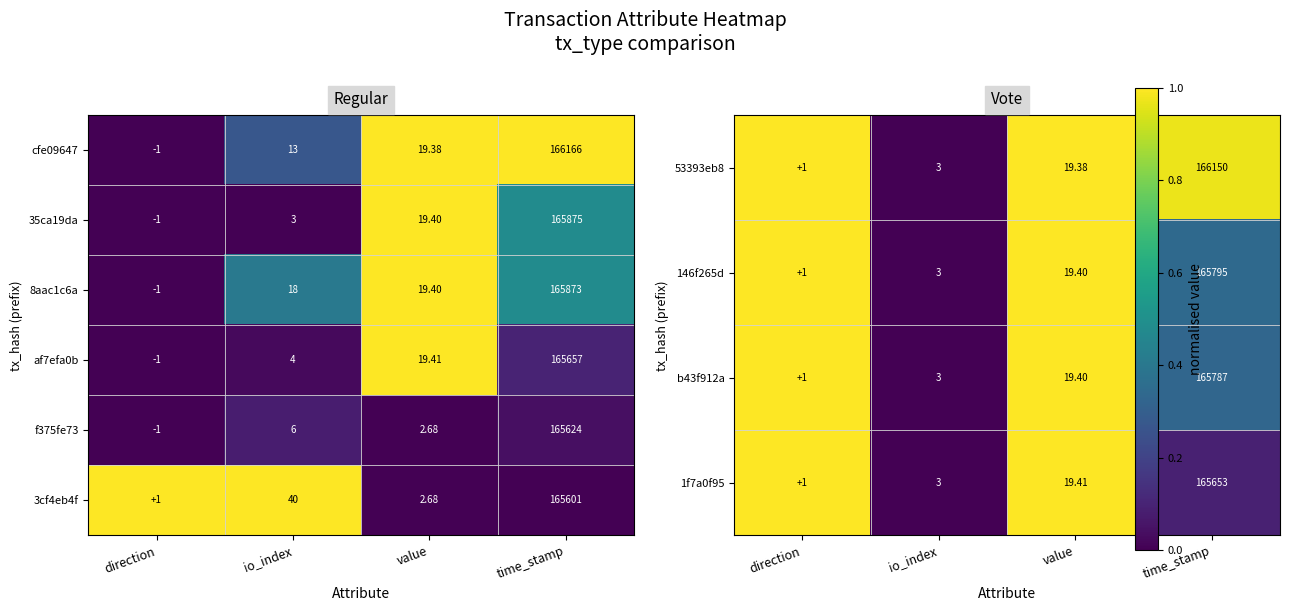

At which category is the sum across all series the highest?

direction